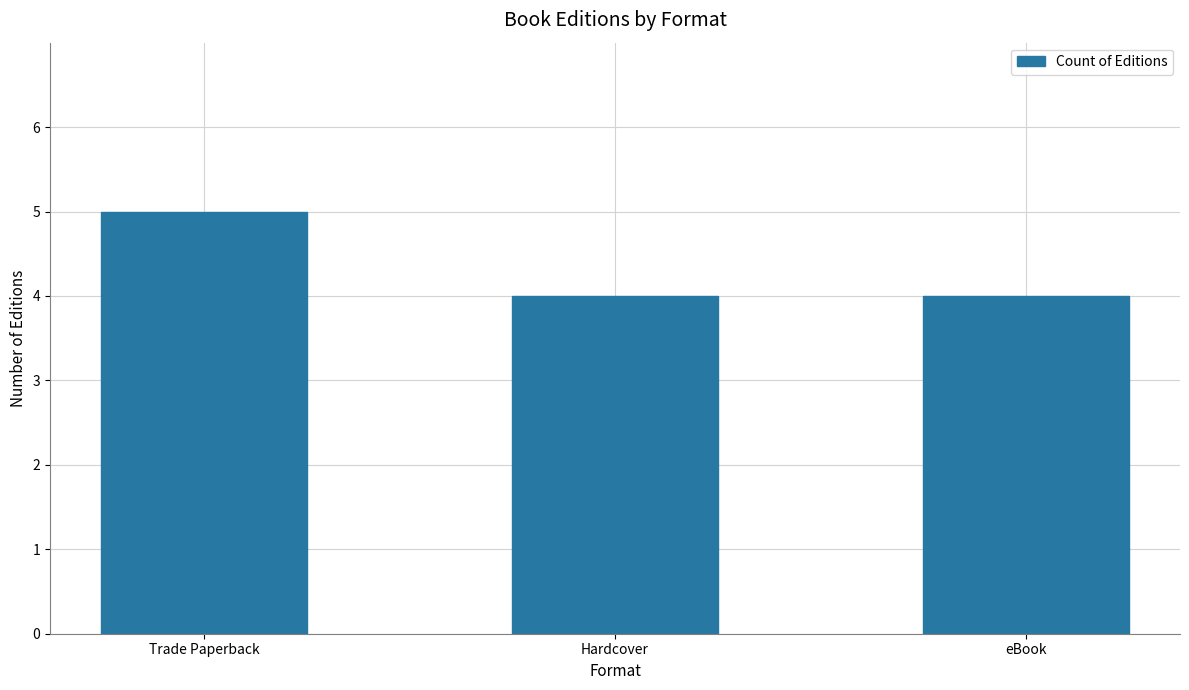

Are the bars horizontal?

No